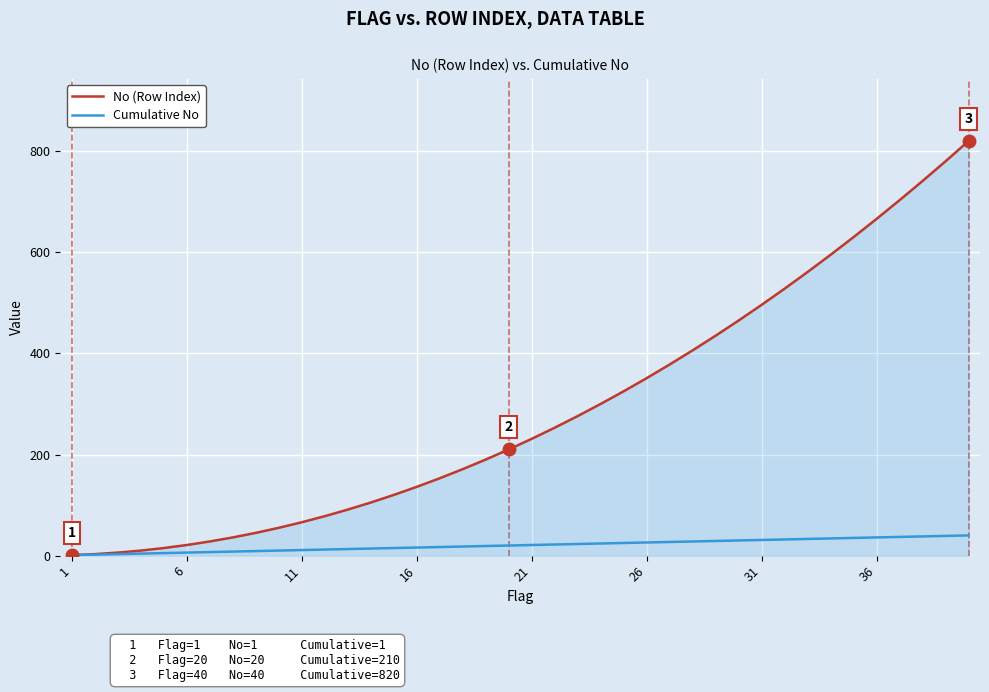

Which series has the largest range (max minus min)?

No (Row Index)